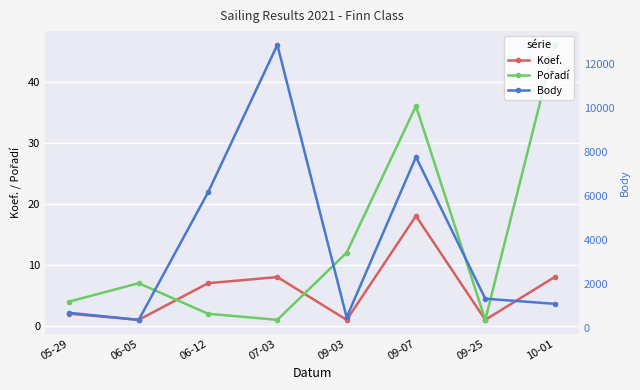

Is the value of Body at 09-03 greater than the value of Koef. at 05-29?

Yes